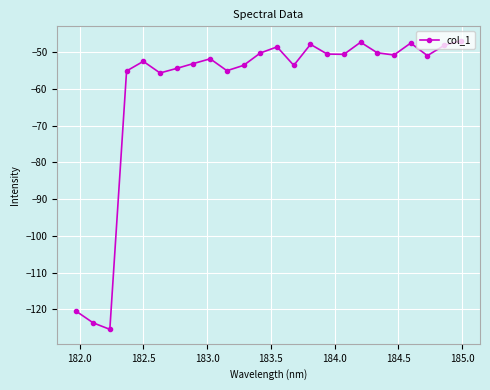

What is the sum of all values?

-1444.7